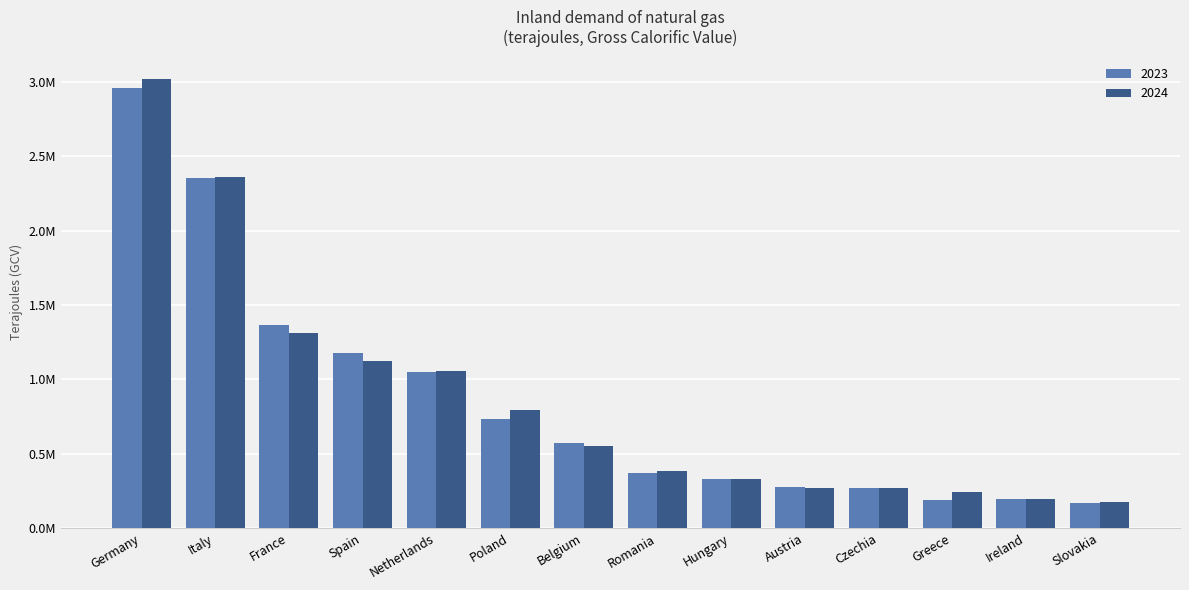

Which series changed the most between France and Austria?

2023